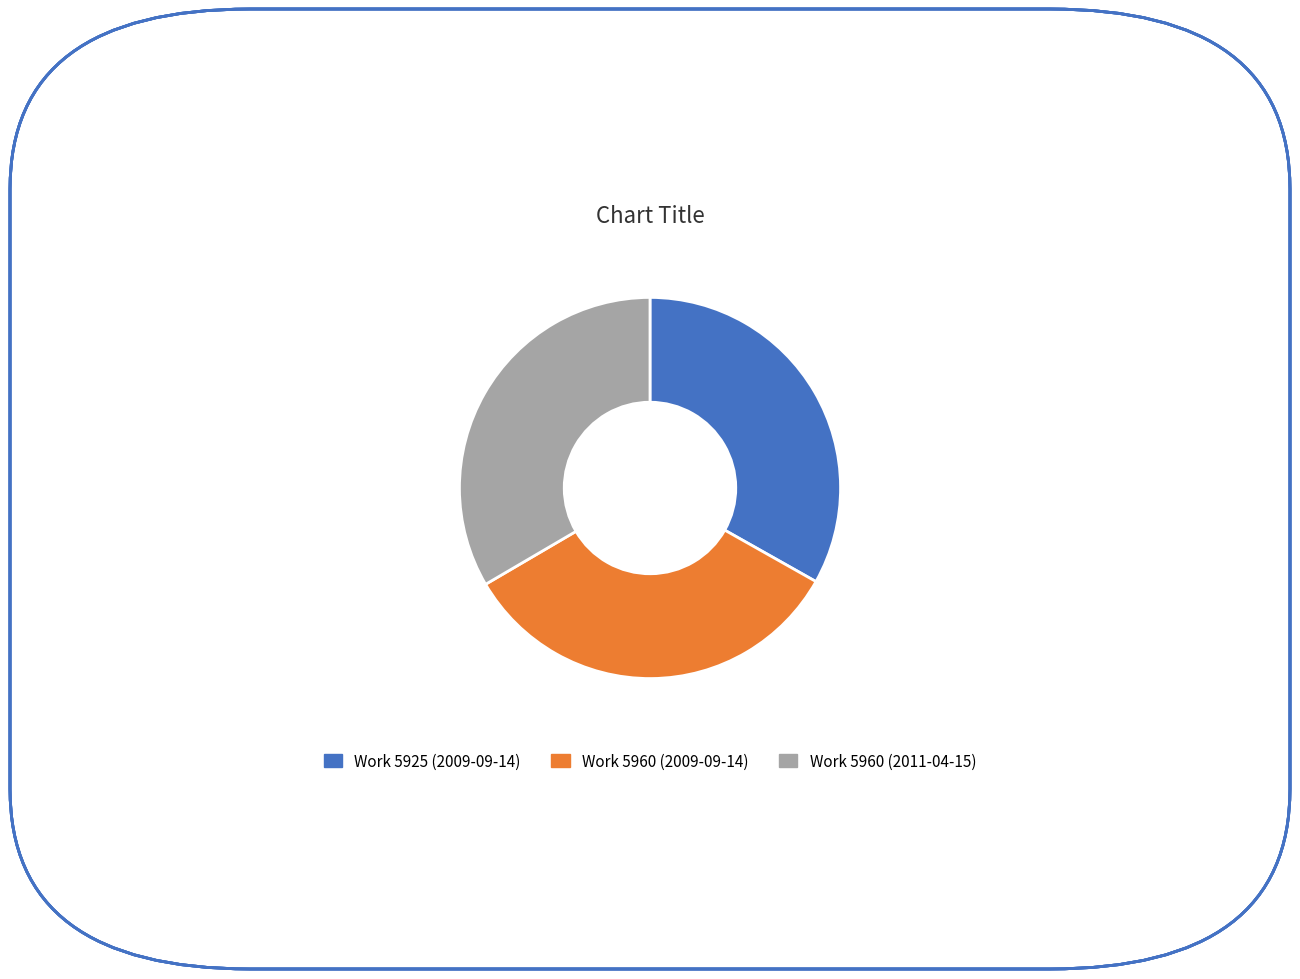

Count the number of slices in the pie.

3